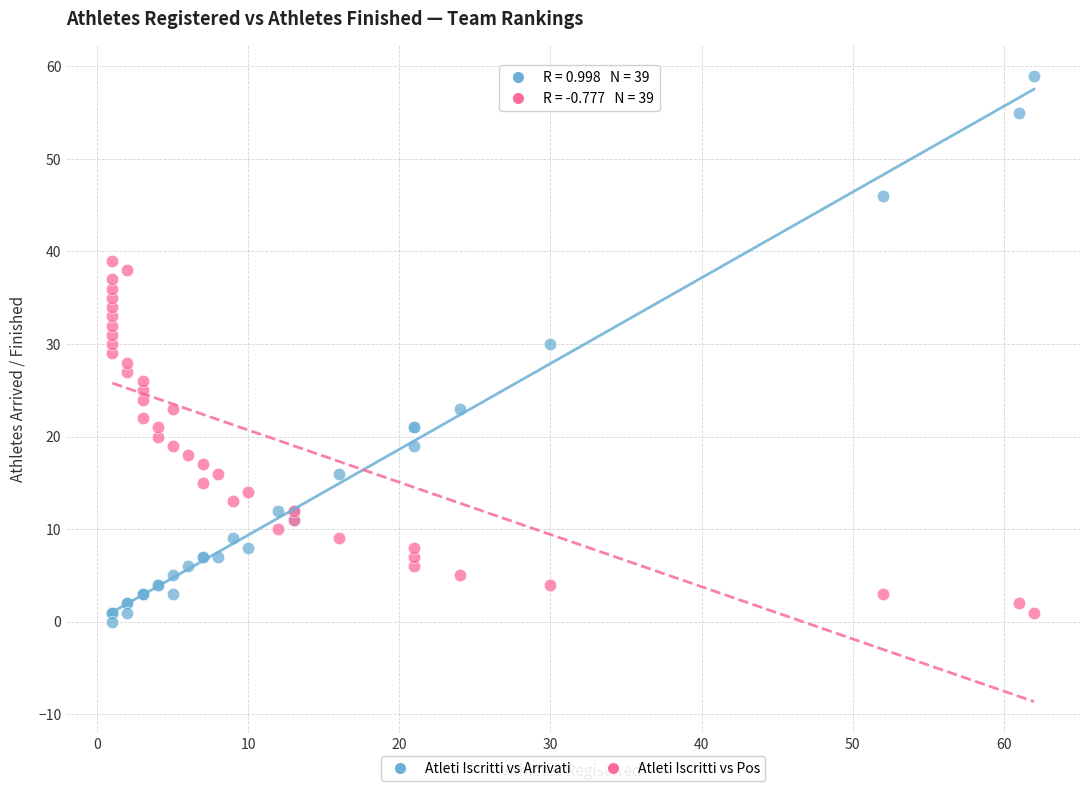

What is the X range (max minus min) for the scatter plot?

61